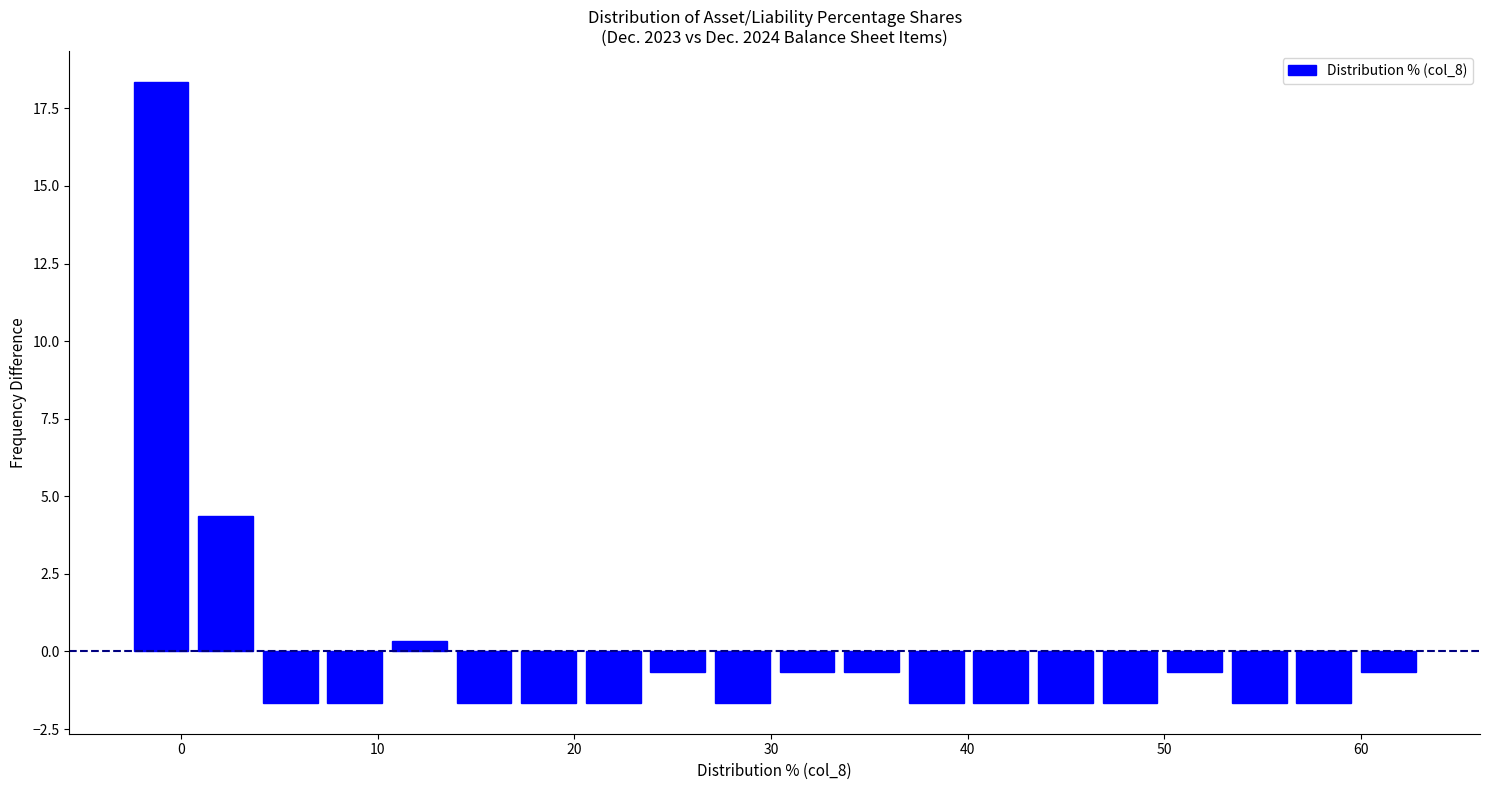

Around what value on the x-axis is the tallest bar? Give the approximate position of its centre, as read against the axis.

-1